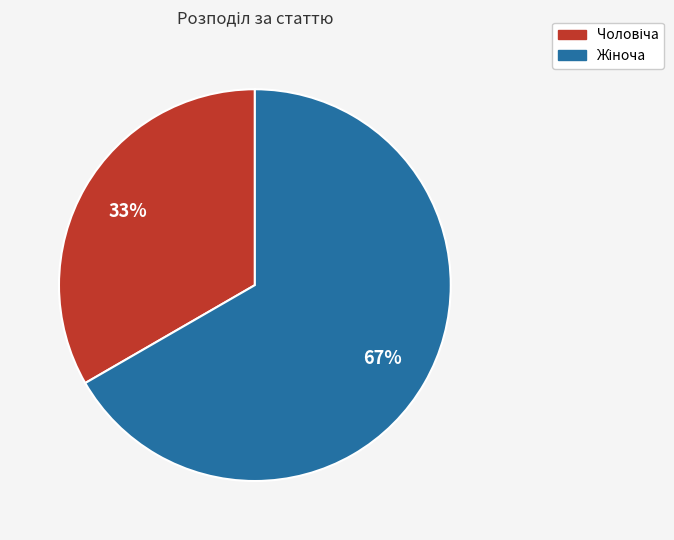

Does any single category account for the majority?

Yes